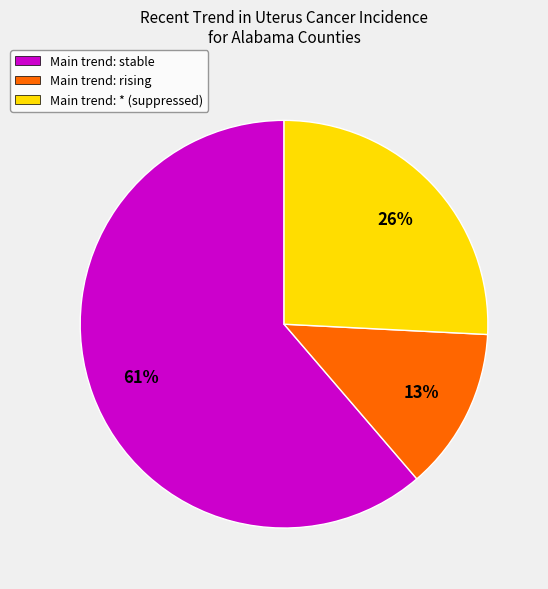

Rank the categories by value from highest to lowest.

Main trend: stable, Main trend: * (suppressed), Main trend: rising